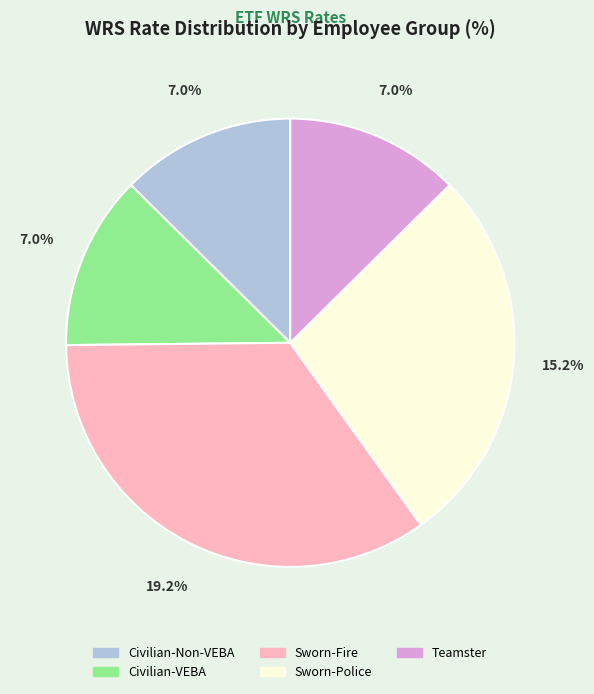

What is the smallest slice in the pie chart?

Civilian-Non-VEBA